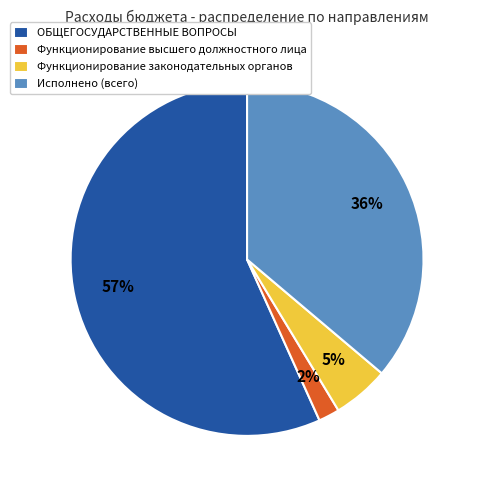

How many slices are in this pie chart?

4